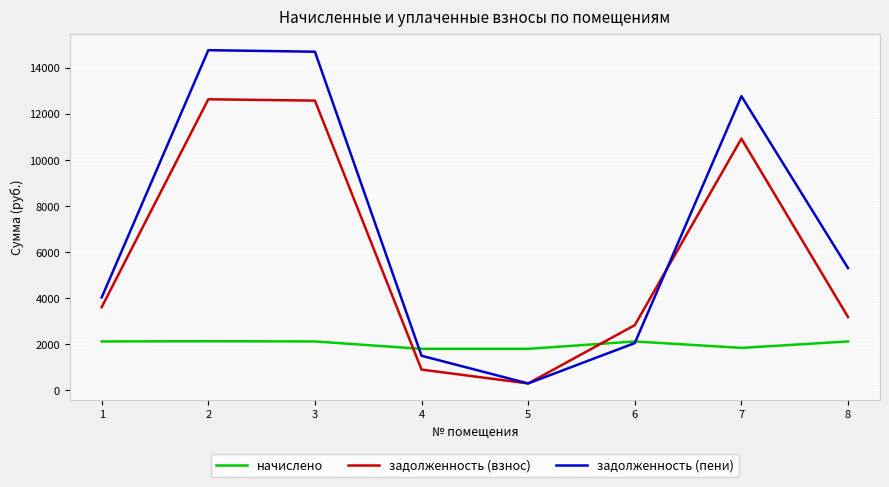

Where does the задолженность (взнос) series first go above 3610?

1